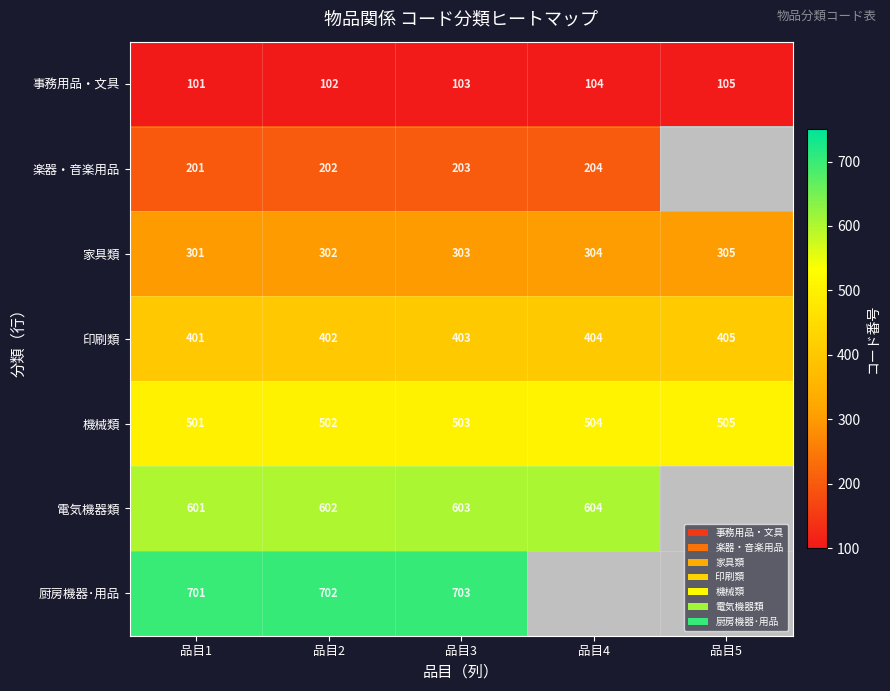

What is the average value of the 印刷類 series?

403